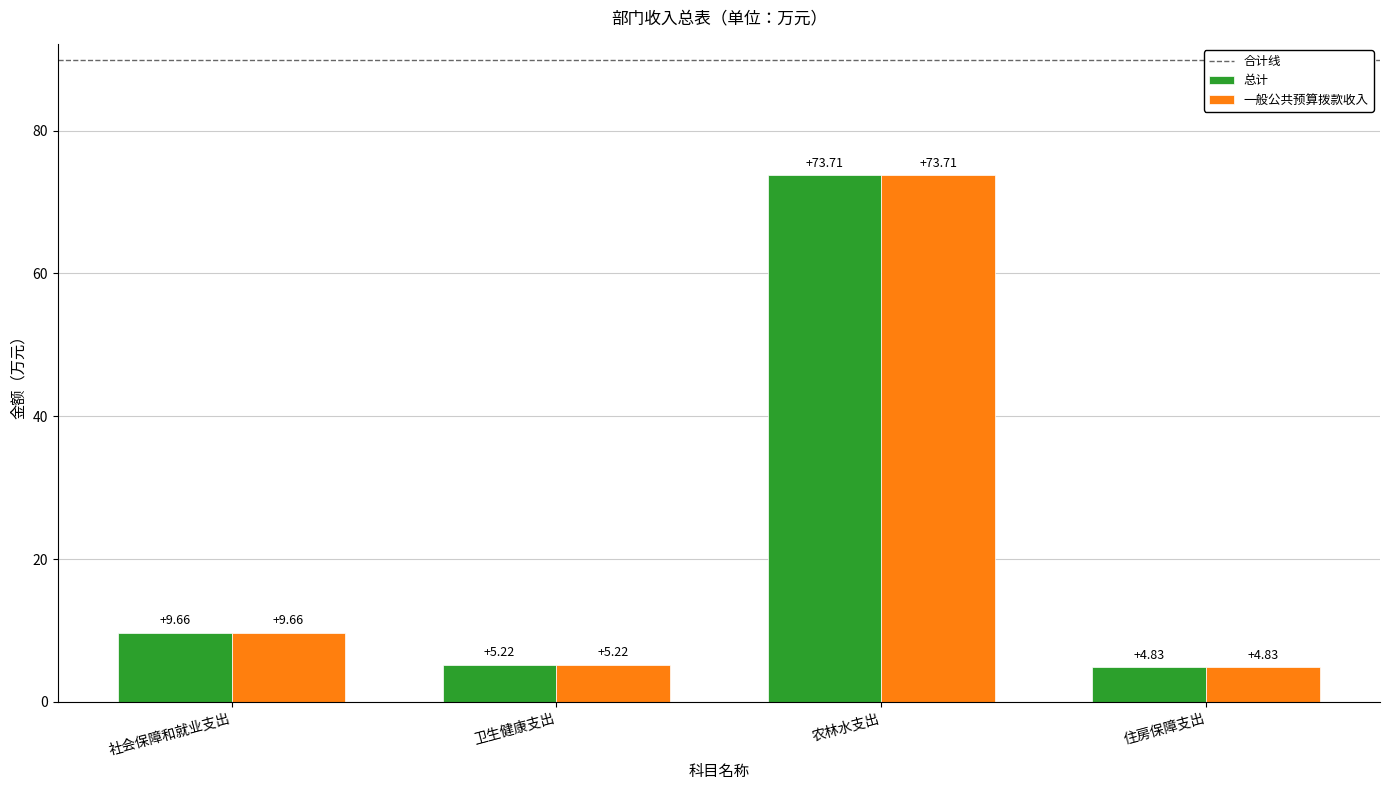

The value of 一般公共预算拨款收入 at 住房保障支出 is 7.8. True or false?

False